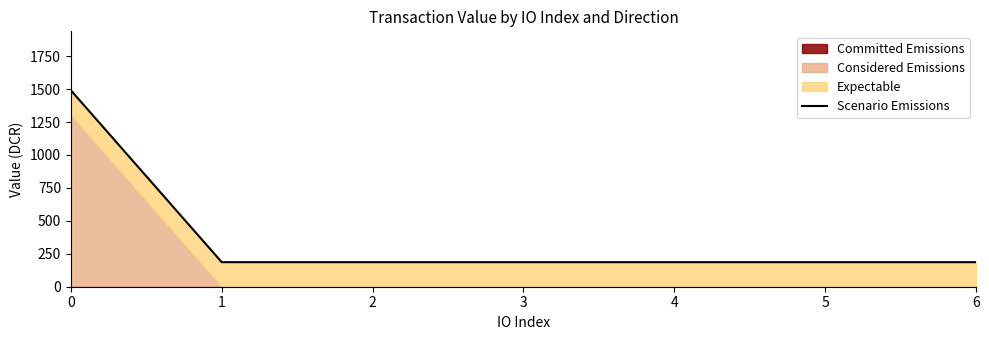

What is the value of the 6th point from the left?

186.4